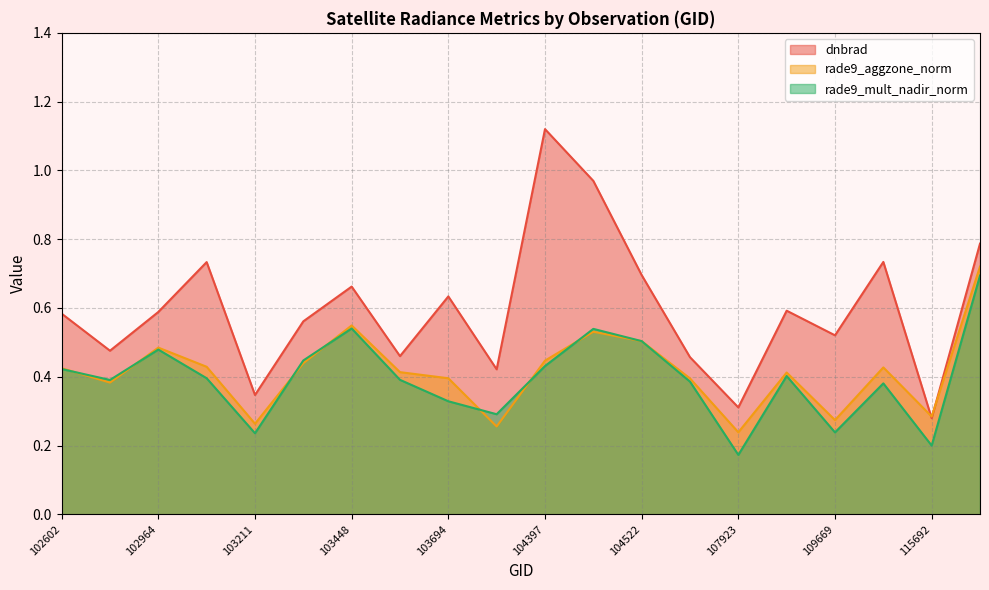

Count the number of data series in this chart.

3